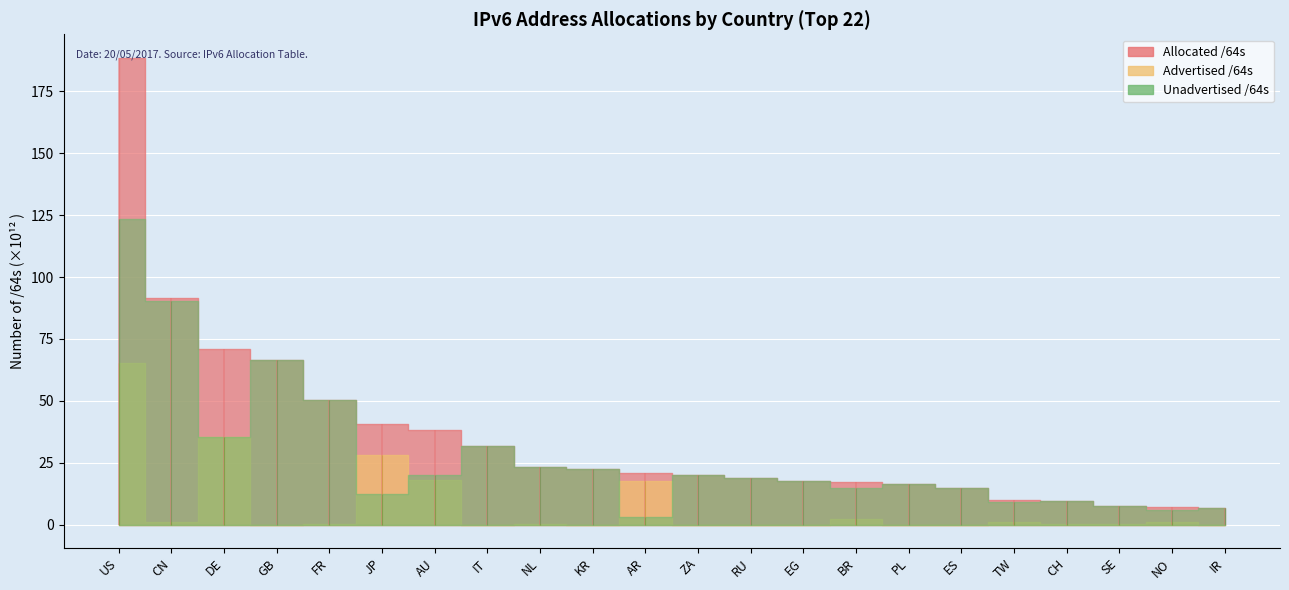

Reading left to right, extract all data points from this chart.

Allocated /64s: 188580618240000	91362545696768	70871281893376	66554823901184	50526001299456	40476319219713	38182321717248	31602370412544	23420475211776	22552873598977	20774924976128	19963015528448	18738957123584	17630840881152	17090317058048	16604354772992	14929307566080	10136123277312	9710929444864	7662241513472	7258516619264	6863358132224
Advertised /64s: 65225500262400	1144743133184	35454956077056	60130131968	79993831424	27966429724672	17979138506752	21474902016	219044249600	51288408064	17771504009216	12952010752	4295950336	8589934592	2252455411712	22011707392	12884901888	1092549214208	274878169088	81604575232	1142461431808	38654705664
Unadvertised /64s: 123355117977600	90217802563584	35416325816320	66494693769216	50446007468032	12509889495041	20203183210496	31580895510528	23201430962176	22501585190913	3003420966912	19950063517696	18734661173248	17622250946560	14837861646336	16582343065600	14916422664192	9043574063104	9436051275776	7580636938240	6116055187456	6824703426560